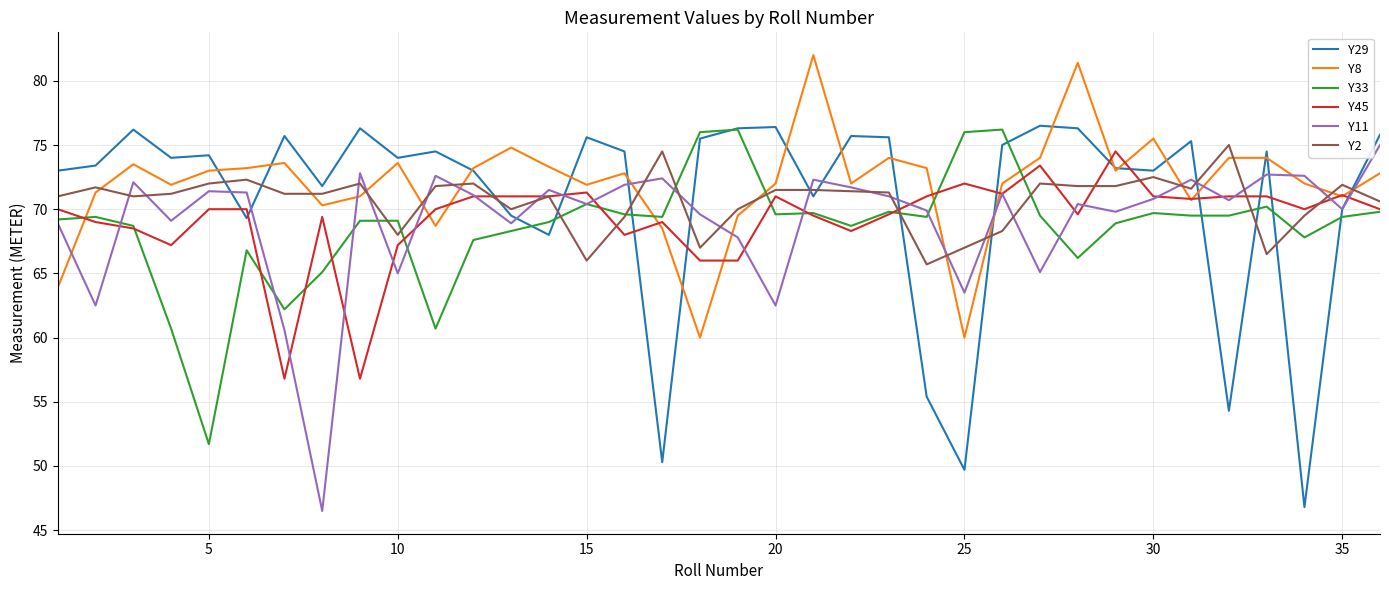

Does the chart have visible grid lines?

Yes